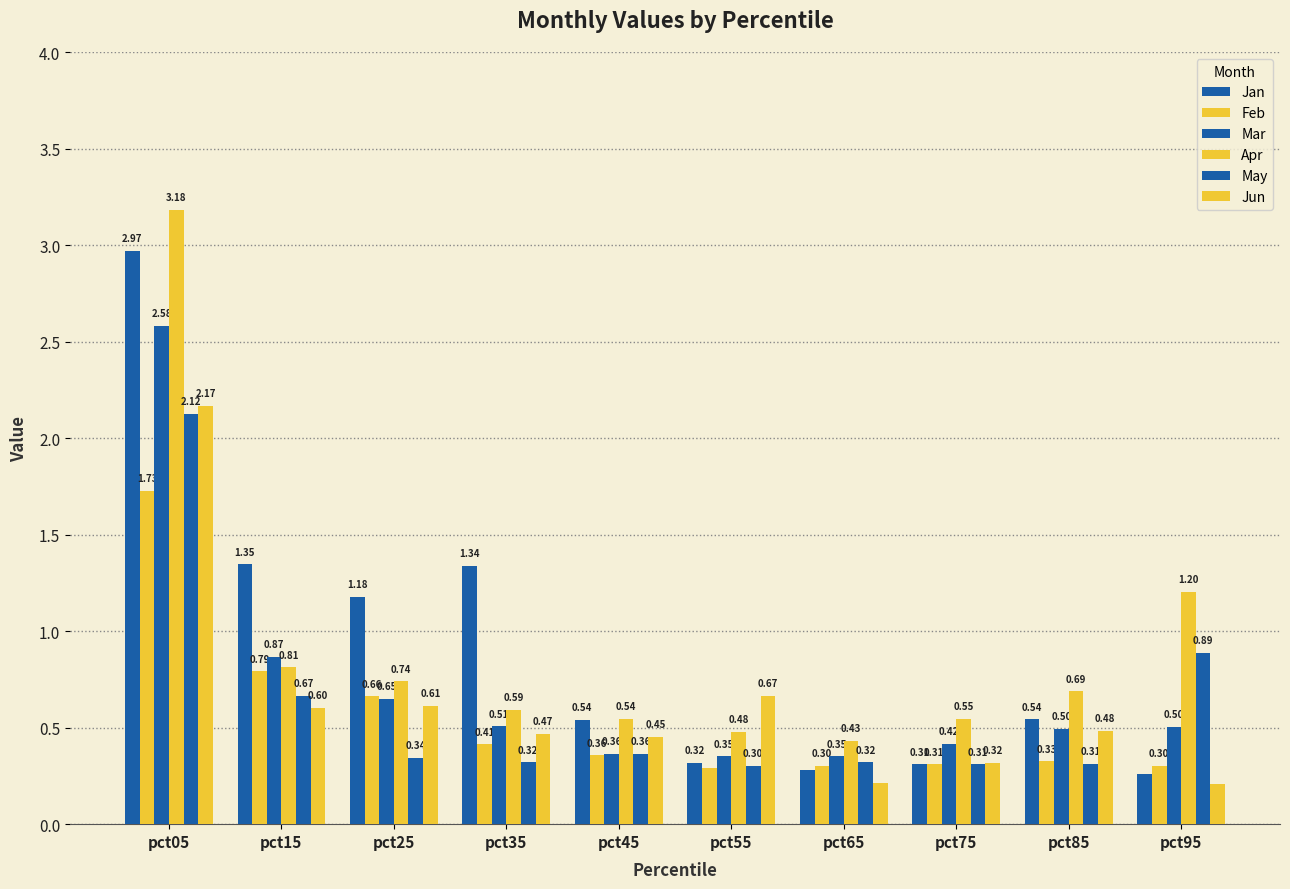

Reading left to right, list all the values displayed in this chart.

Jan: pct05=3.0	pct15=1.3	pct25=1.2	pct35=1.3	pct45=0.5	pct55=0.3	pct65=0.3	pct75=0.3	pct85=0.5	pct95=0.3
Feb: pct05=1.7	pct15=0.8	pct25=0.7	pct35=0.4	pct45=0.4	pct55=0.3	pct65=0.3	pct75=0.3	pct85=0.3	pct95=0.3
Mar: pct05=2.6	pct15=0.9	pct25=0.7	pct35=0.5	pct45=0.4	pct55=0.4	pct65=0.4	pct75=0.4	pct85=0.5	pct95=0.5
Apr: pct05=3.2	pct15=0.8	pct25=0.7	pct35=0.6	pct45=0.5	pct55=0.5	pct65=0.4	pct75=0.5	pct85=0.7	pct95=1.2
May: pct05=2.1	pct15=0.7	pct25=0.3	pct35=0.3	pct45=0.4	pct55=0.3	pct65=0.3	pct75=0.3	pct85=0.3	pct95=0.9
Jun: pct05=2.2	pct15=0.6	pct25=0.6	pct35=0.5	pct45=0.5	pct55=0.7	pct65=0.2	pct75=0.3	pct85=0.5	pct95=0.2